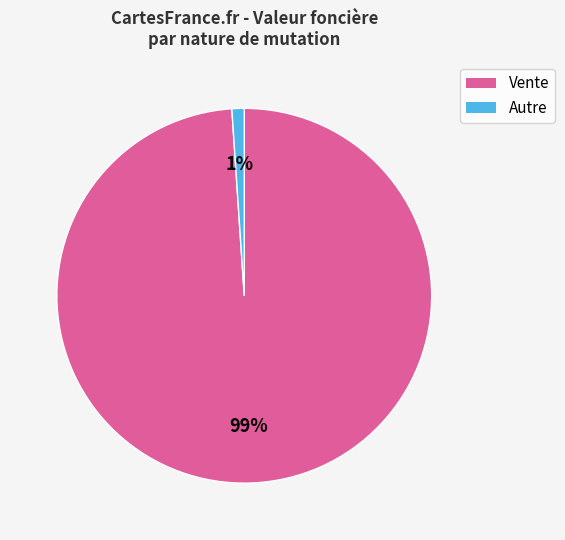

How many slices are in this pie chart?

2